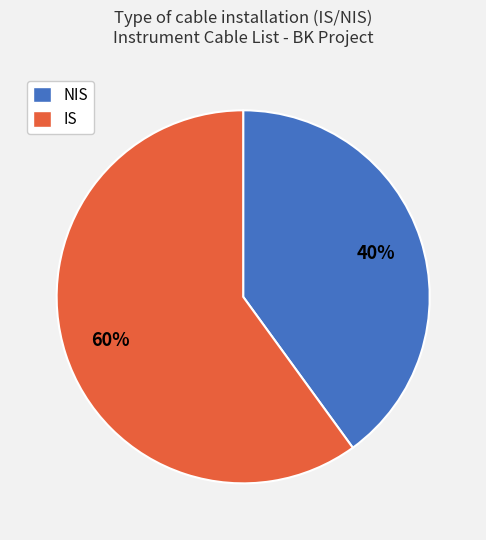

Do NIS and IS together represent more than half of the pie?

Yes